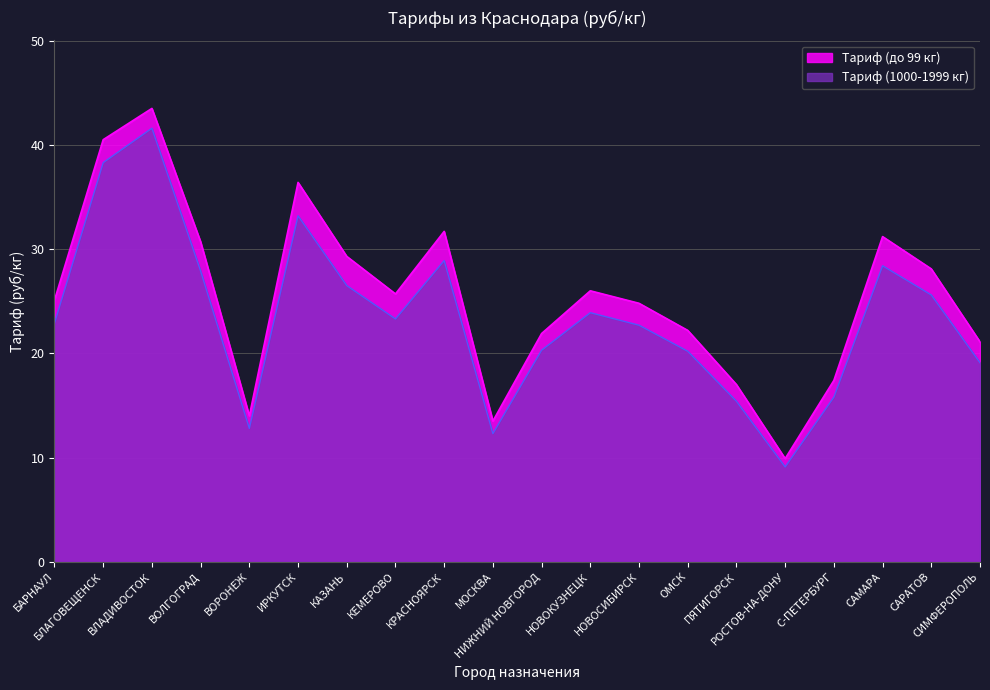

What is the difference between the Тариф (до 99 кг) values at НИЖНИЙ НОВГОРОД and ИРКУТСК?

14.5